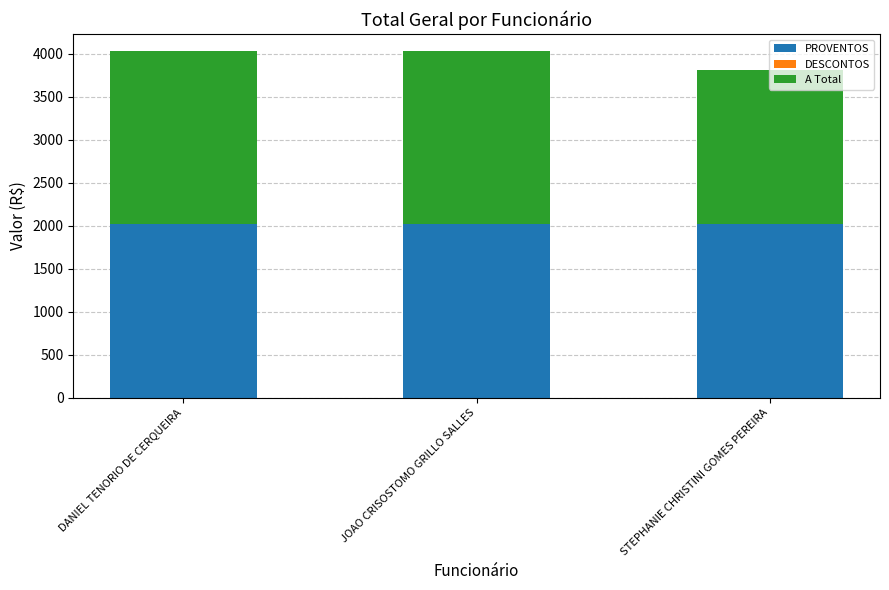

What is the sum of the PROVENTOS values at STEPHANIE CHRISTINI GOMES PEREIRA and DANIEL TENORIO DE CERQUEIRA?

4029.0